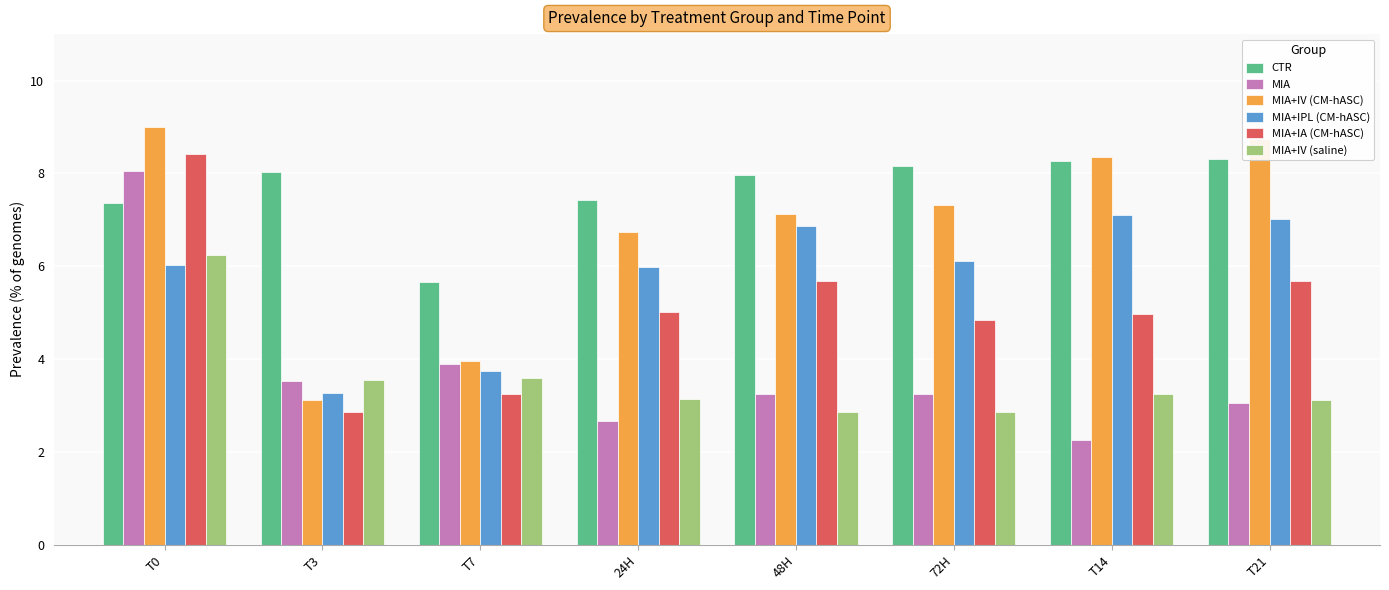

Is the value of MIA+IV (CM-hASC) at T21 greater than the value of MIA+IA (CM-hASC) at T3?

Yes